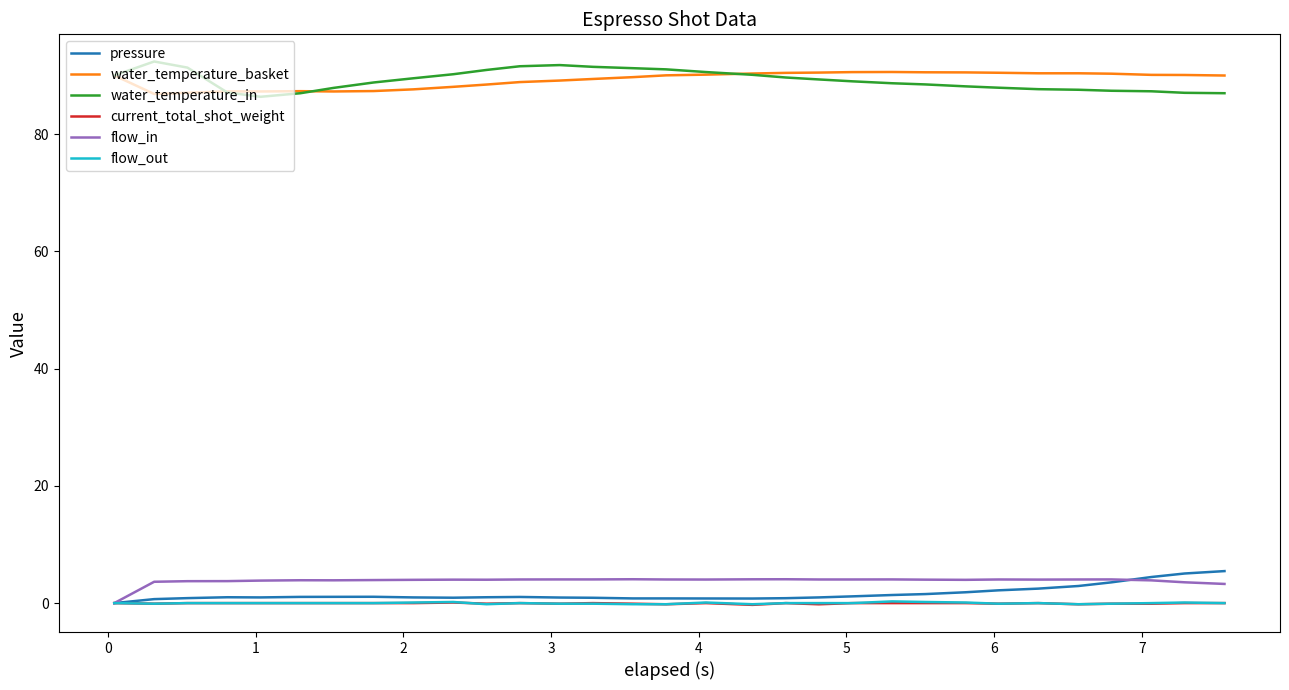

True or false: current_total_shot_weight and water_temperature_basket cross at least once.

False